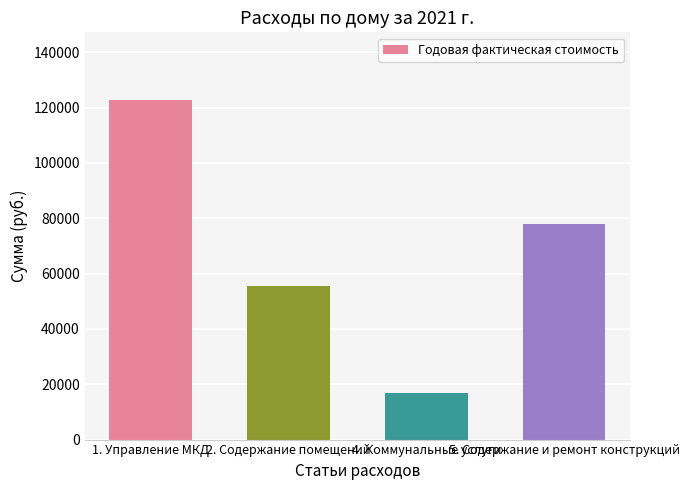

What is the difference between the second highest and second lowest values?

22489.8